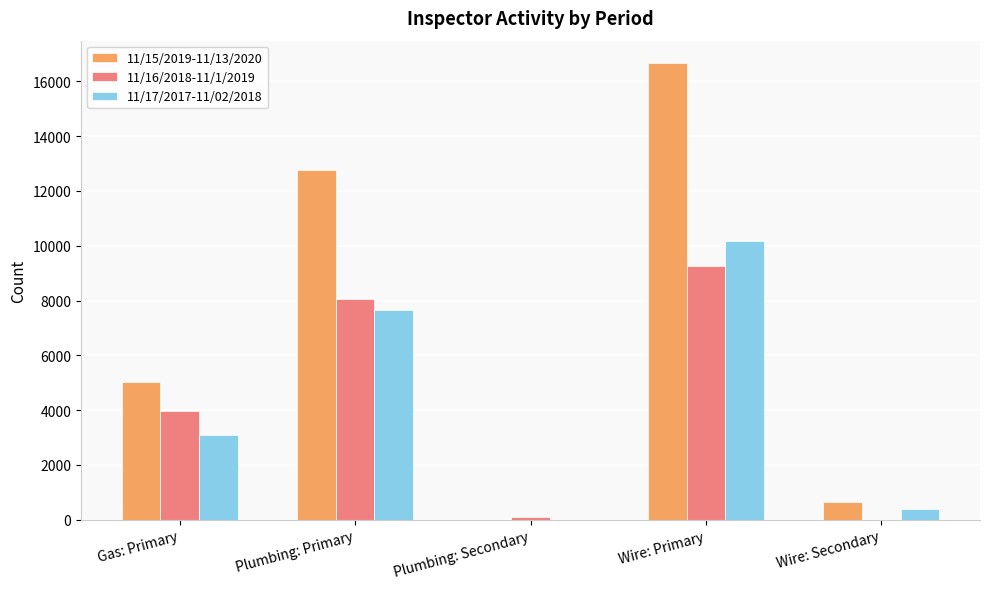

What is the total value across all series at Plumbing: Secondary?

120